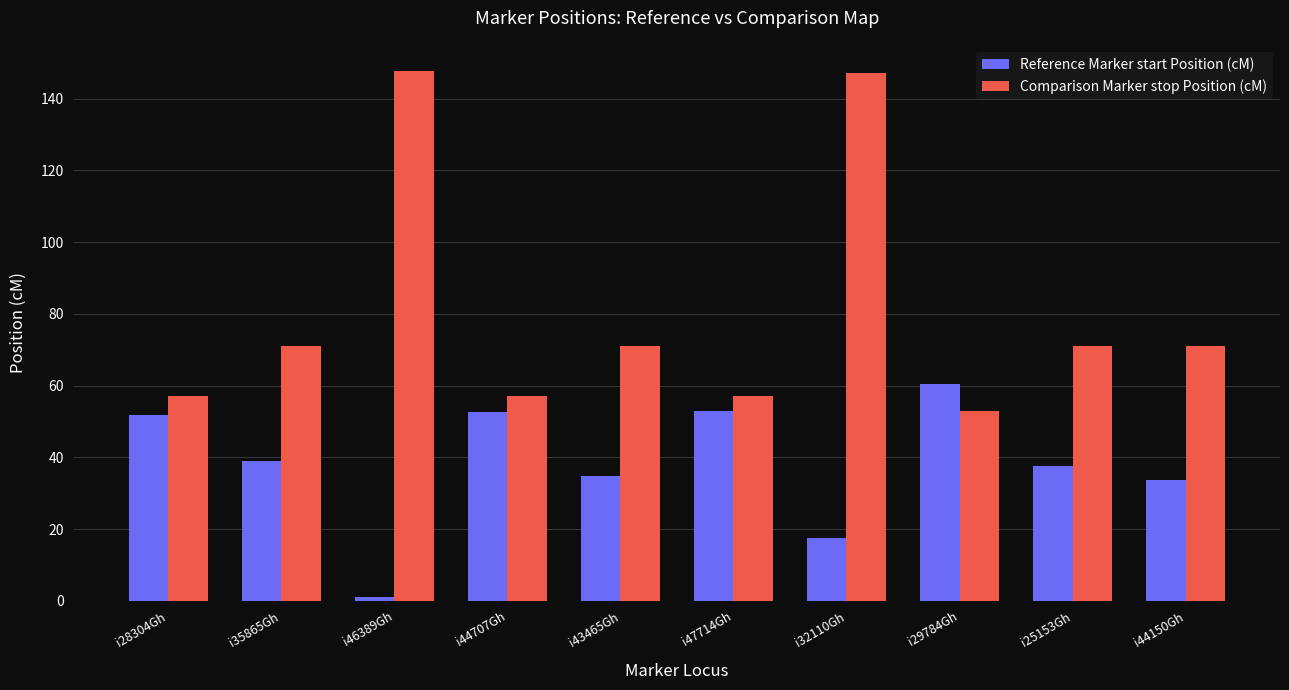

What position from the left is i25153Gh?

9